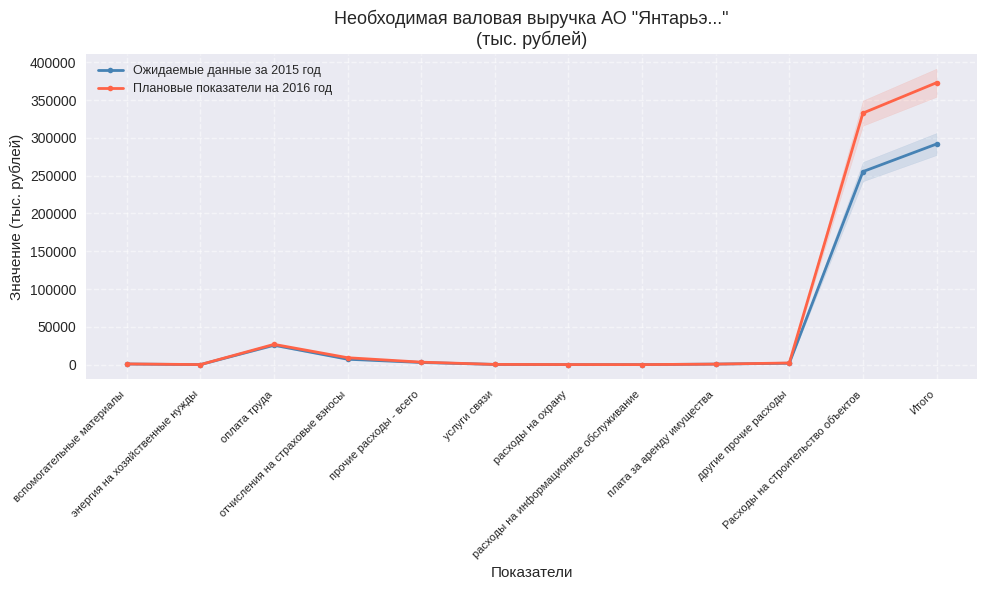

What is the difference between the maximum and minimum values in the Ожидаемые данные за 2015 год series?

291877